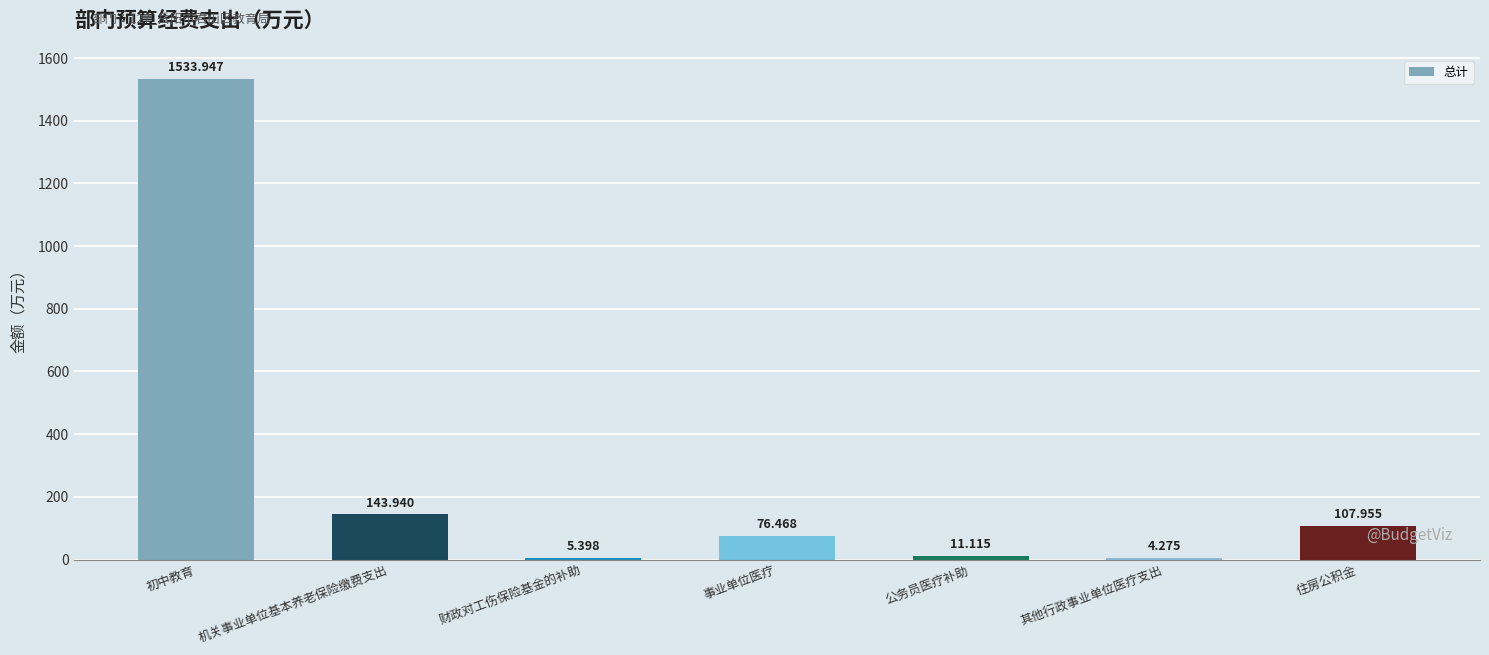

At which label does the data first exceed 76?

初中教育